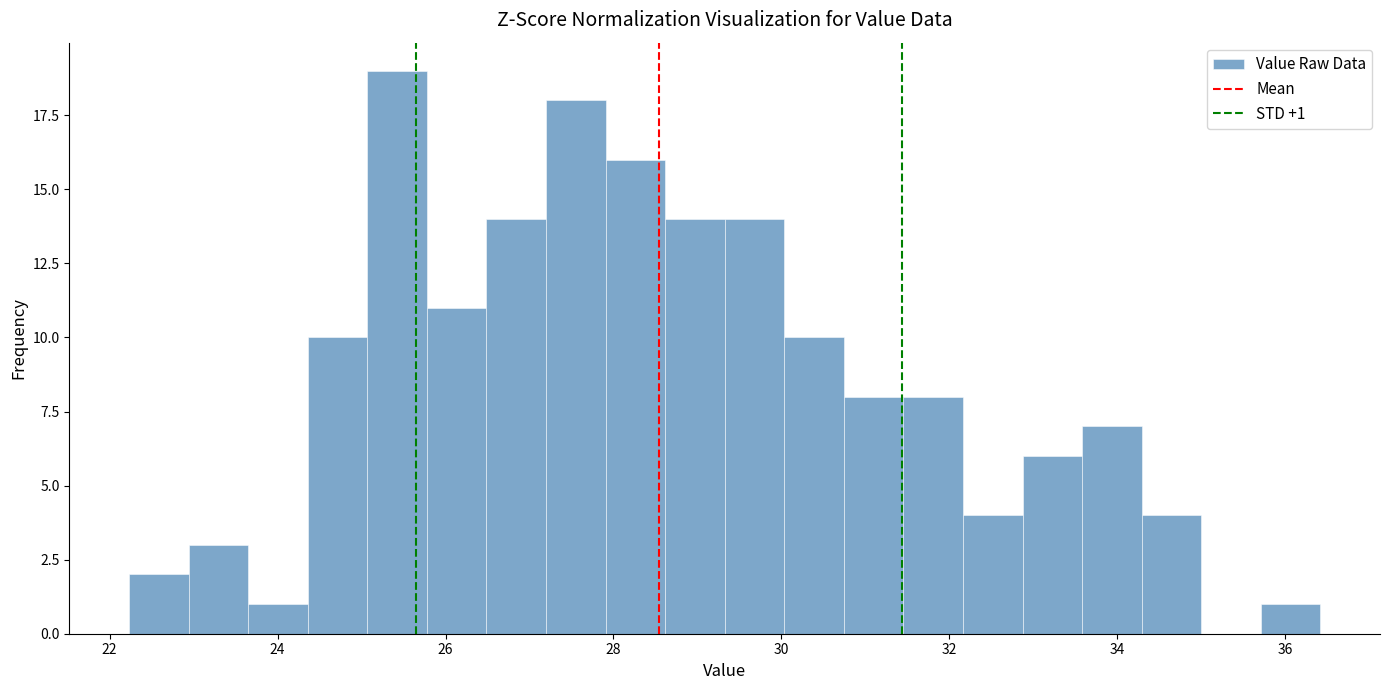

Read against the x-axis, roughly where is the centre of the tallest bar?

25.4